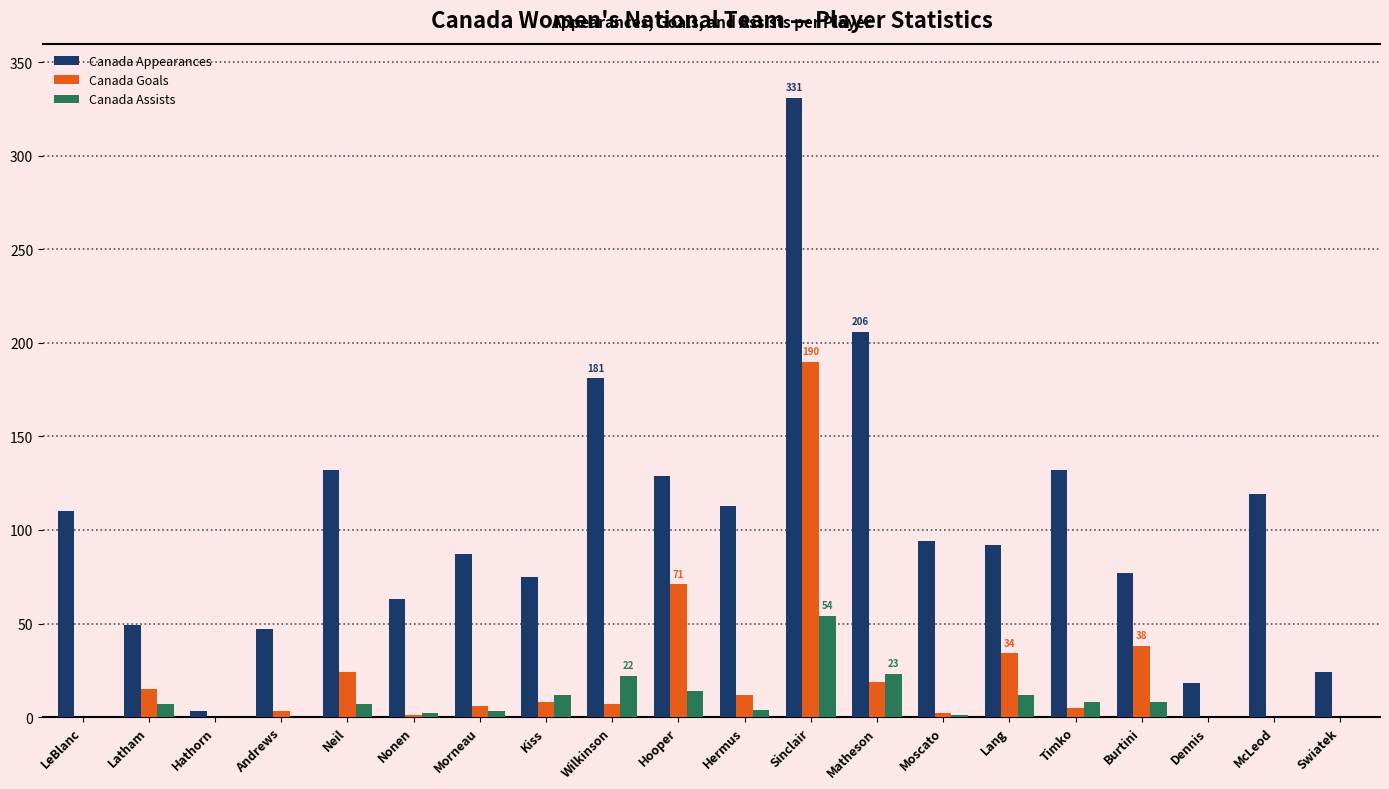

Between Wilkinson and McLeod, which series saw the biggest shift?

Canada Appearances